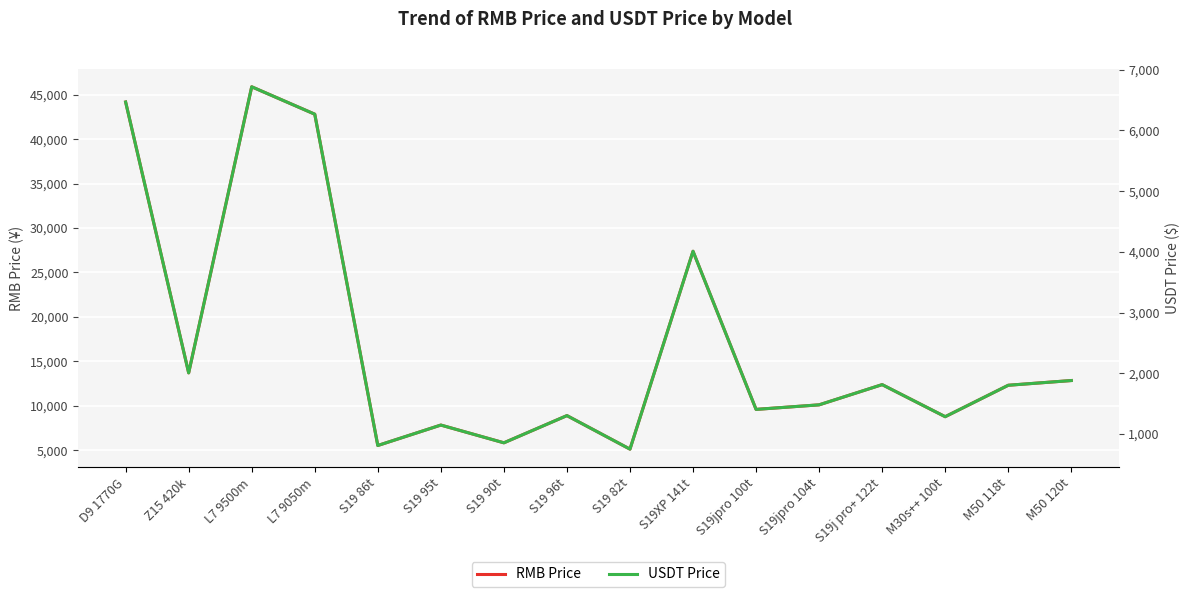

Reading right to left, extract all data points from this chart.

RMB Price: M50 120t=12836.9	M50 118t=12305.3	M30s++ 100t=8768.0	S19j pro+ 122t=12376.6	S19jpro 104t=10102.4	S19jpro 100t=9590.0	S19XP 141t=27386.3	S19 82t=5116.9	S19 96t=8891.3	S19 90t=5829.4	S19 95t=7826.1	S19 86t=5526.6	L7 9050m=42812.5	L7 9500m=45895.0	Z15 420k=13700.0	D9 1770G=44182.5
USDT Price: M50 120t=1879.5	M50 118t=1801.7	M30s++ 100t=1283.8	S19j pro+ 122t=1812.1	S19jpro 104t=1479.1	S19jpro 100t=1404.1	S19XP 141t=4009.7	S19 82t=749.2	S19 96t=1301.8	S19 90t=853.5	S19 95t=1145.8	S19 86t=809.2	L7 9050m=6268.3	L7 9500m=6719.6	Z15 420k=2005.9	D9 1770G=6468.9